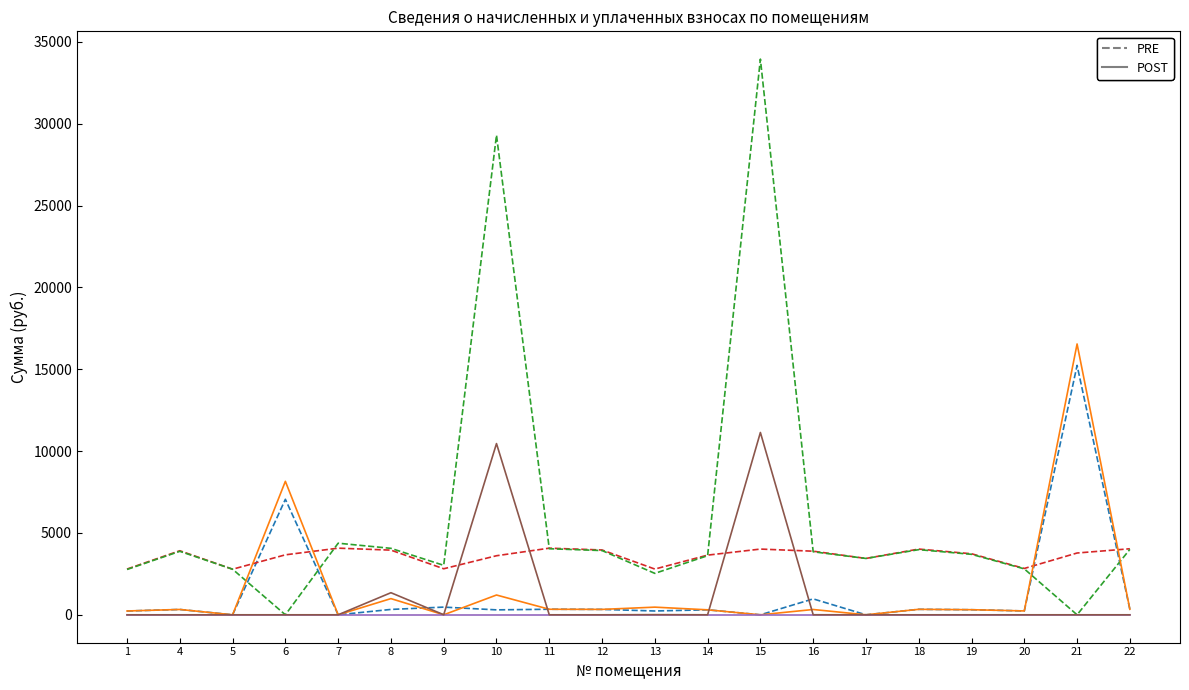

What is the total value across all series at 7?

8444.9